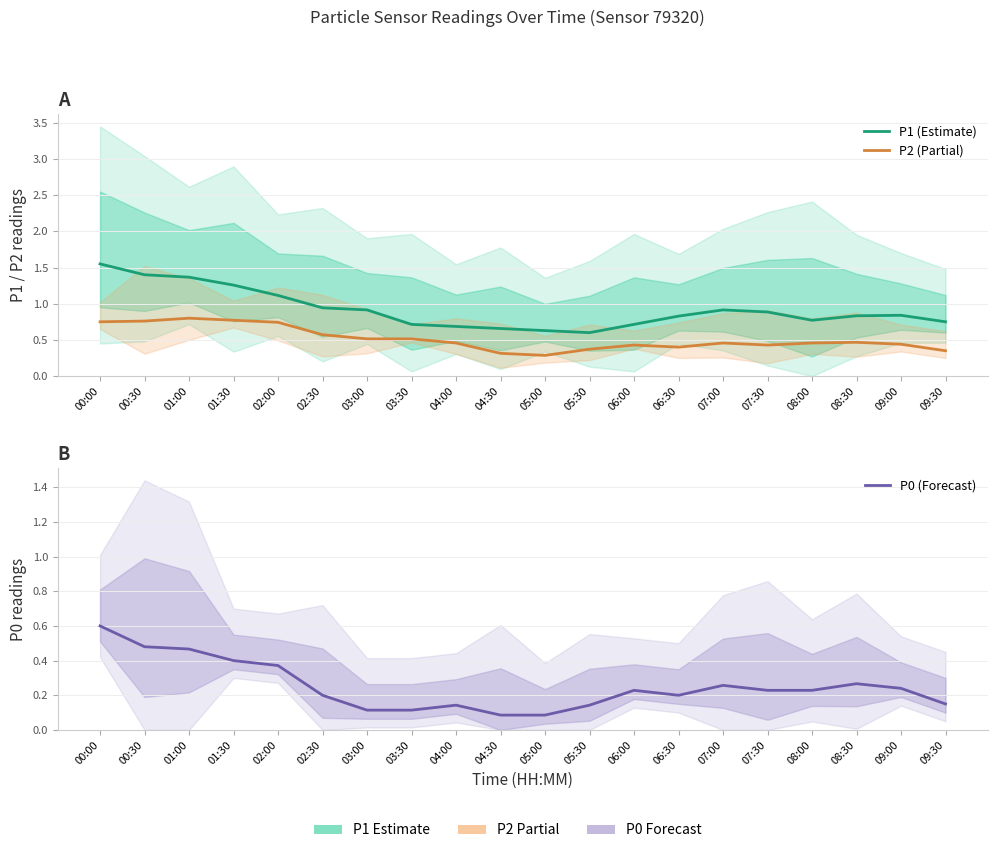

What is the maximum value shown in the chart?

1.5